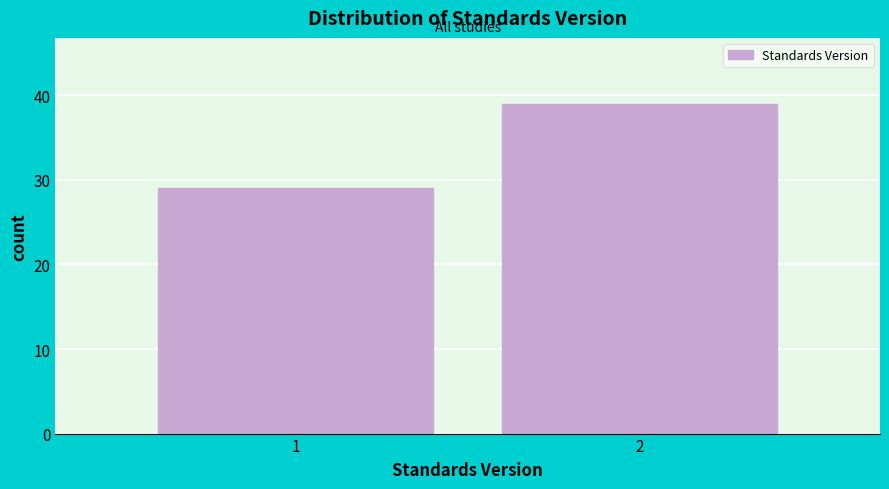

Reading right to left, what are all the values shown in this chart?

2=39	1=29